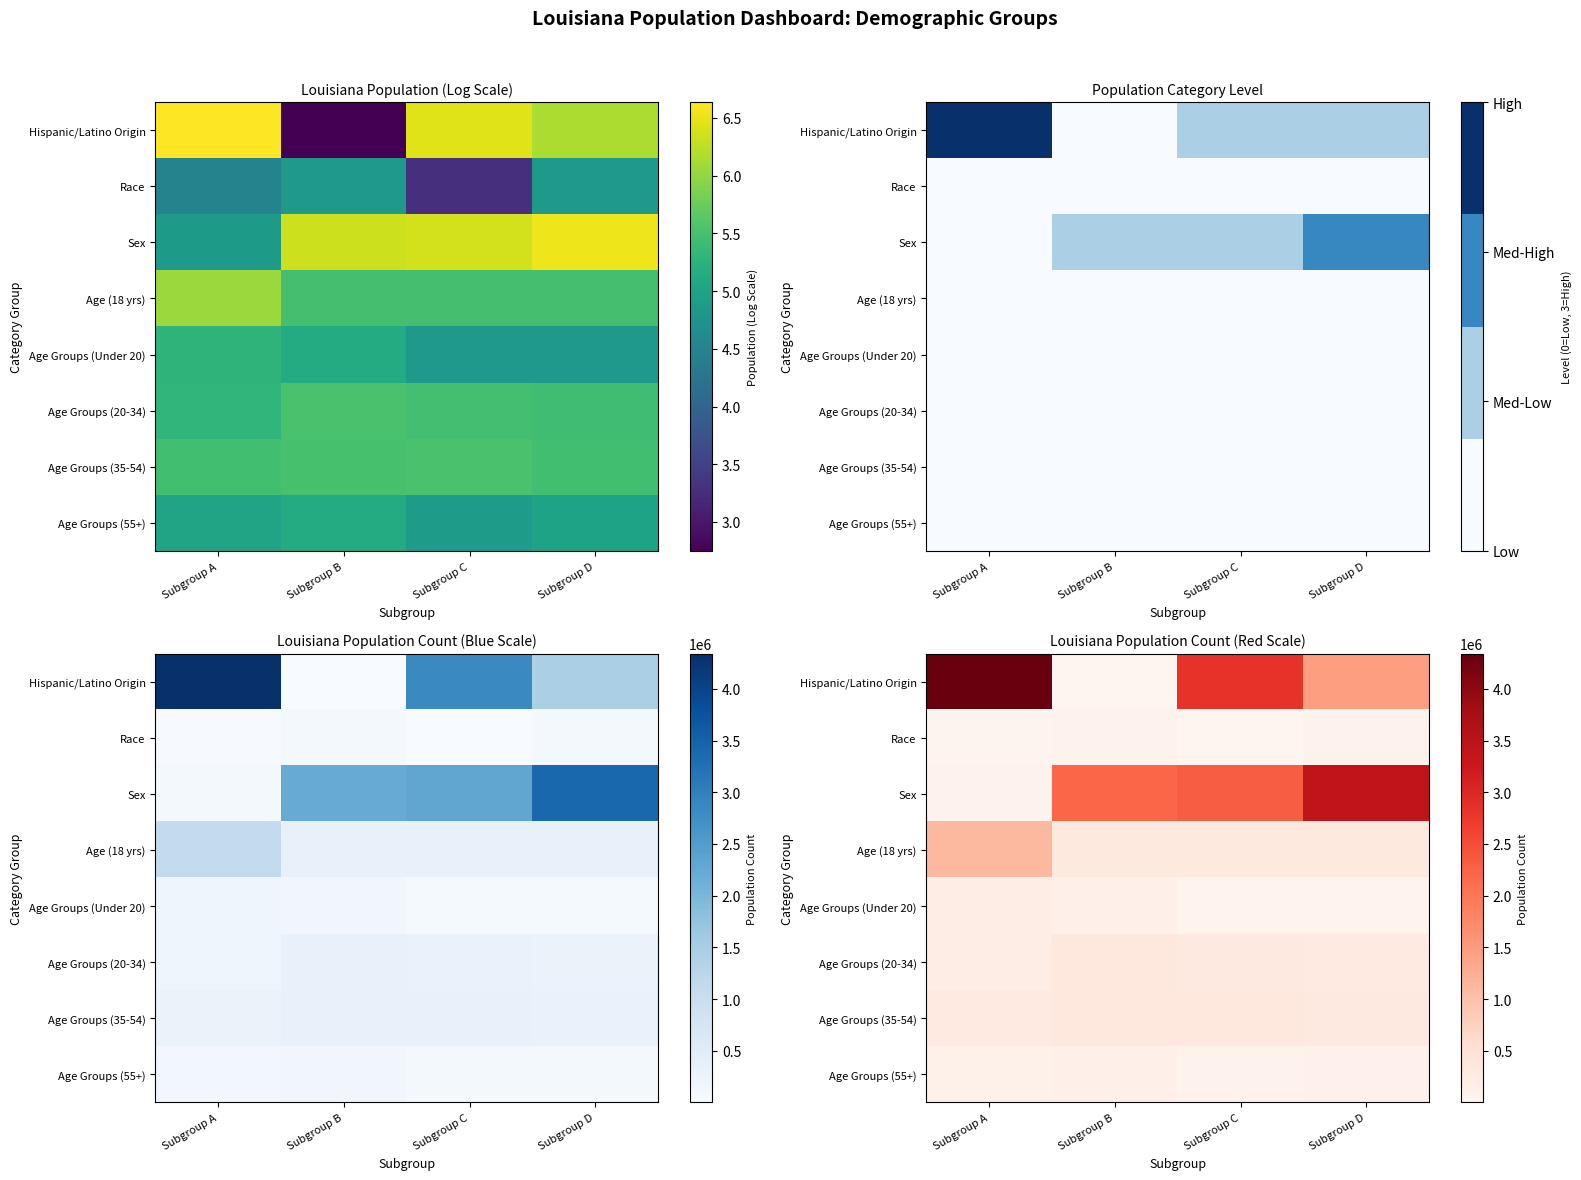

How many distinct data groups are displayed?

8